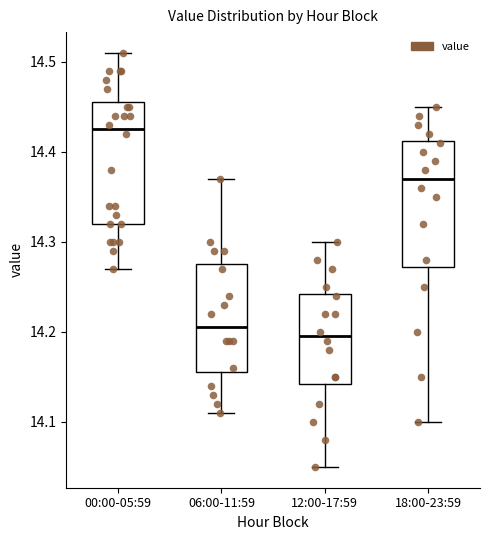

Where does the median line of the box for 12:00-17:59 sit on the y-axis? The values are not printed on the chart, so give them approximately, as read against the axis.

14.20